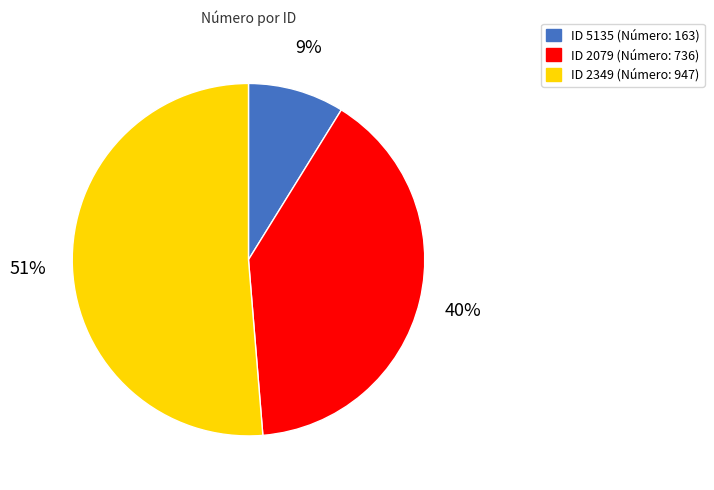

To the nearest percent, what is the average slice percentage?

33%